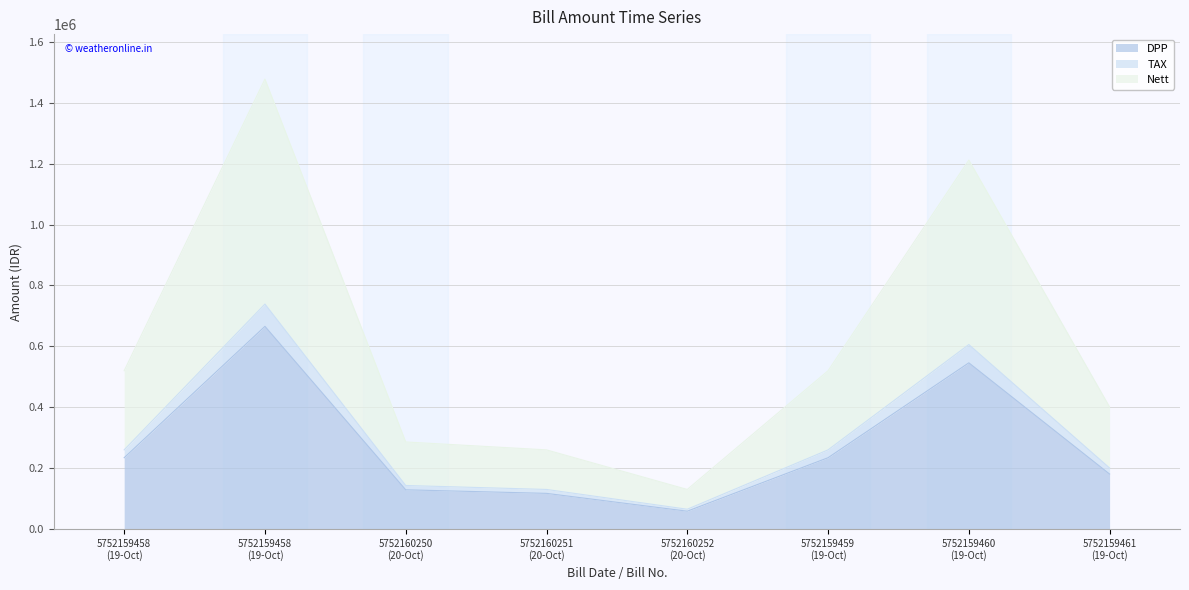

What are all the series names shown in the legend?

DPP, TAX, Nett